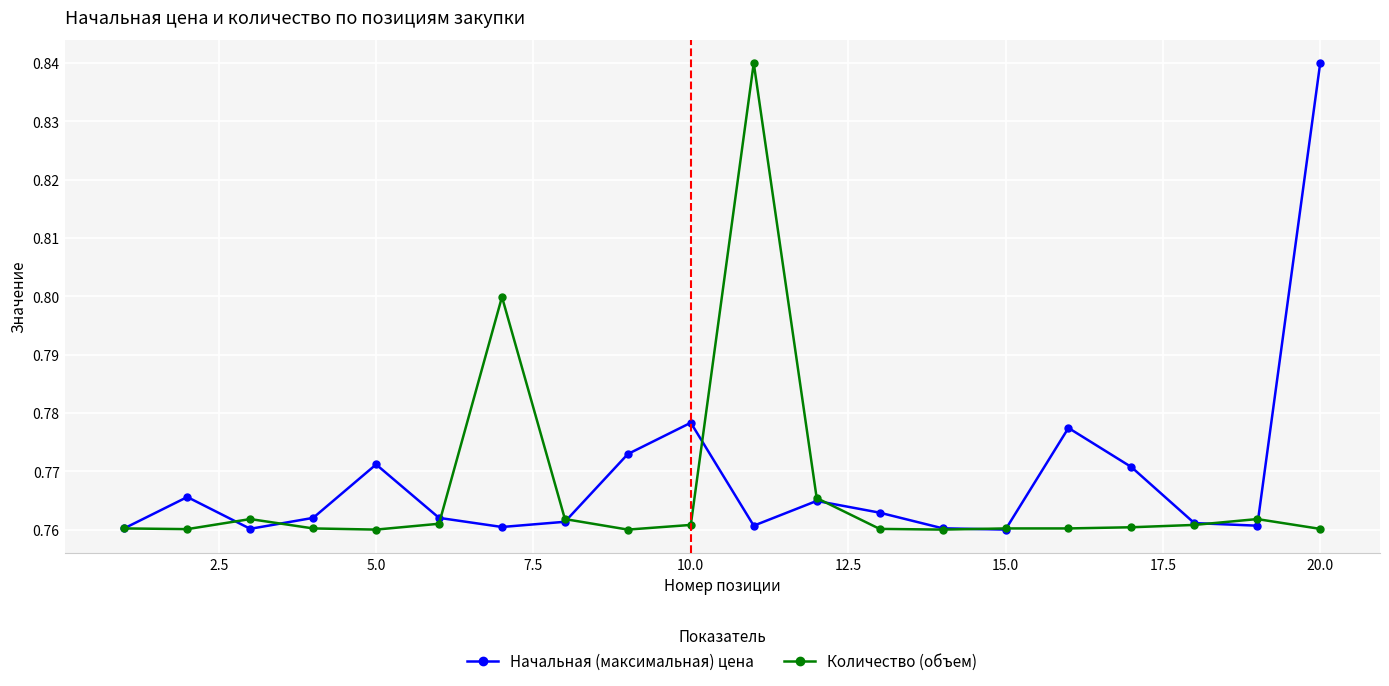

List the series in order of their overall mean, highest first.

Начальная (максимальная) цена, Количество (объем)